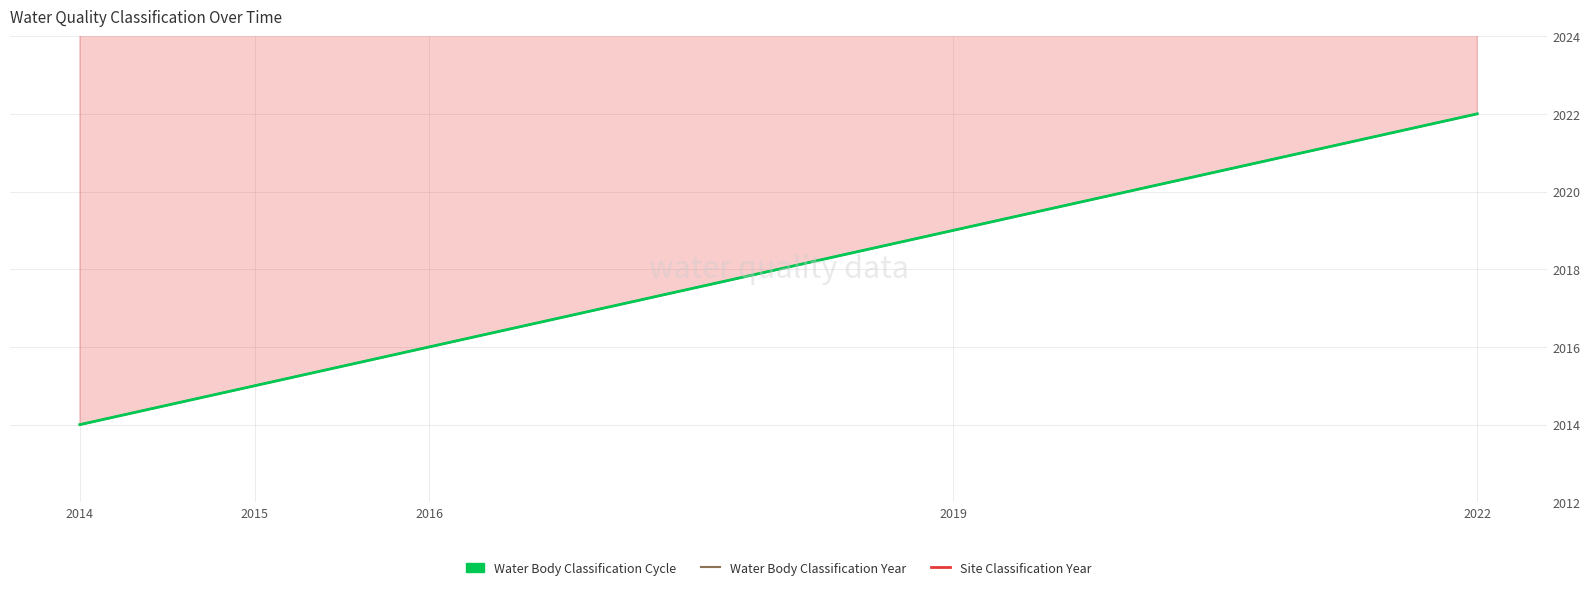

What is the difference between the second highest and minimum values in the Water Body Classification Year series?

5